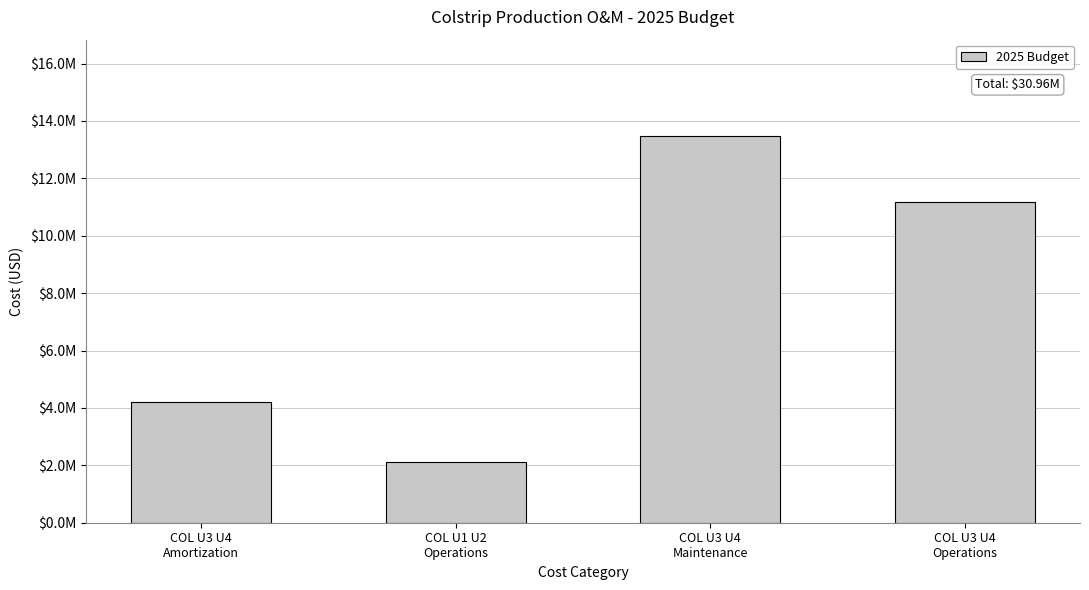

List the labels in order of value, largest first.

COL U3 U4
Maintenance, COL U3 U4
Operations, COL U3 U4
Amortization, COL U1 U2
Operations